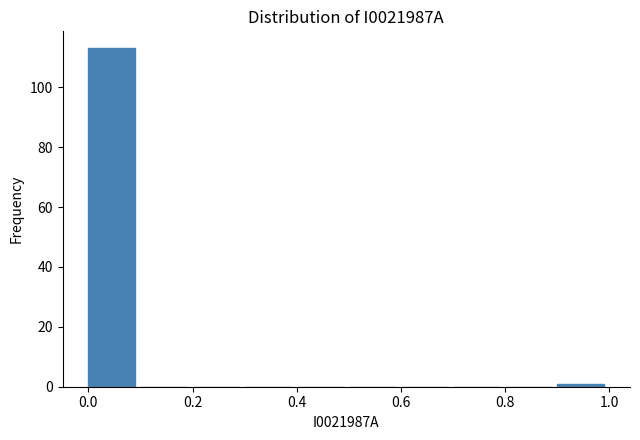

How tall is the bar that spans 0.0 to 0.1 on the x-axis? The values are not printed on the chart, so give them approximately, as read against the axis.

114